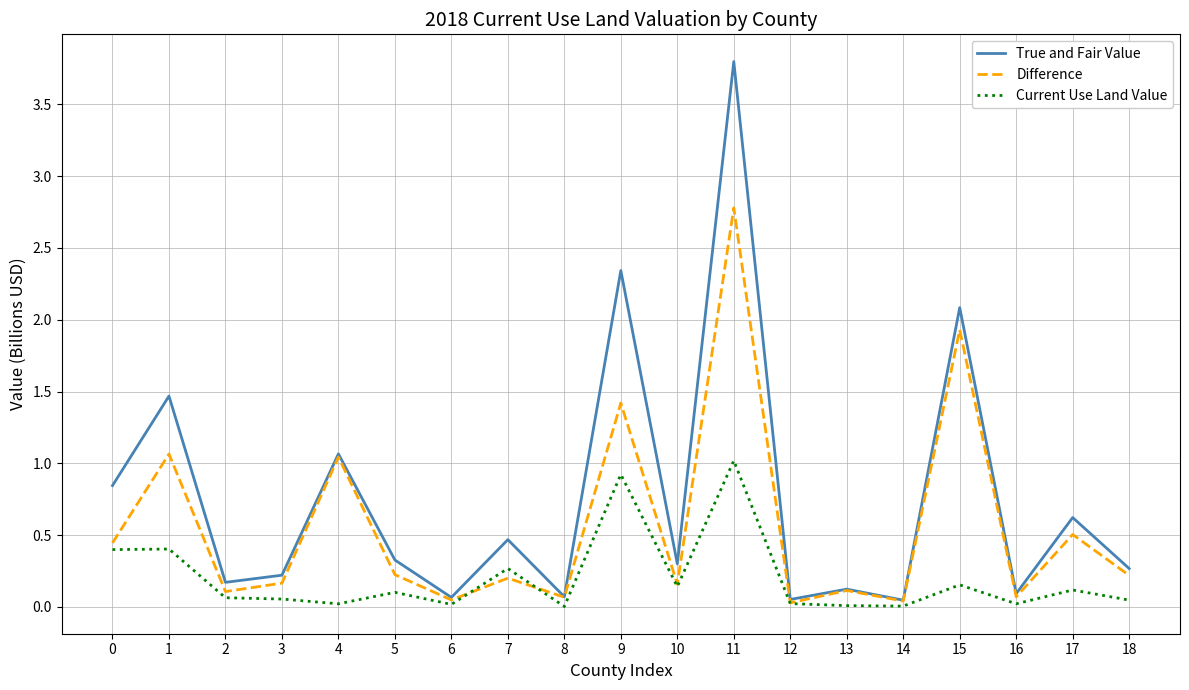

At how many categories does at least one series exceed 0?

19